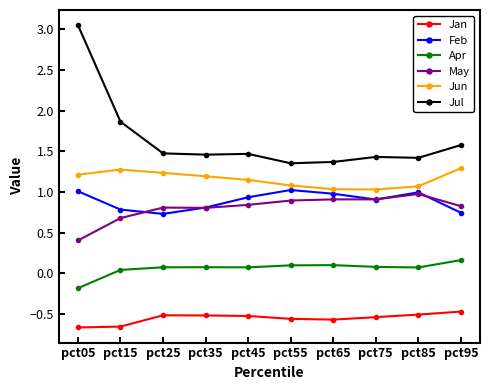

What is the difference between the maximum and second lowest values in the Jan series?

0.2